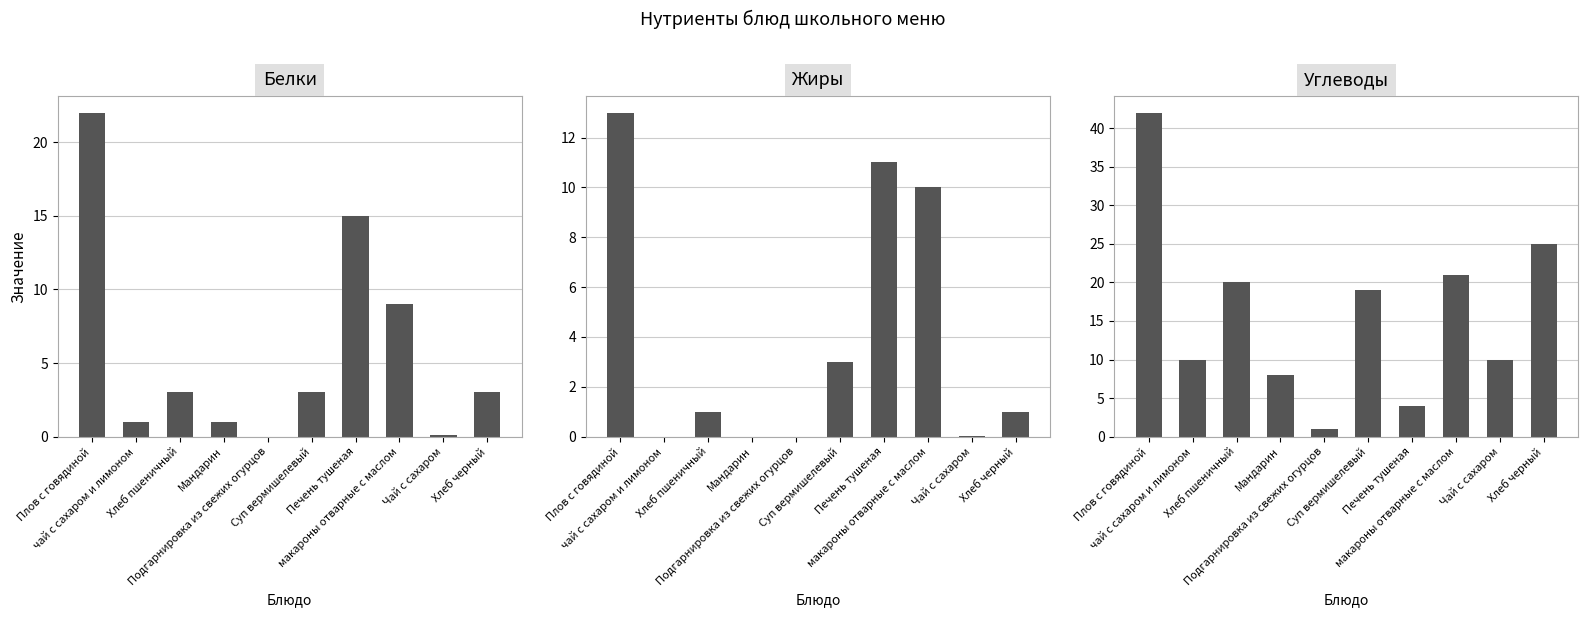

How many values in the Углеводы series are below 19?

5